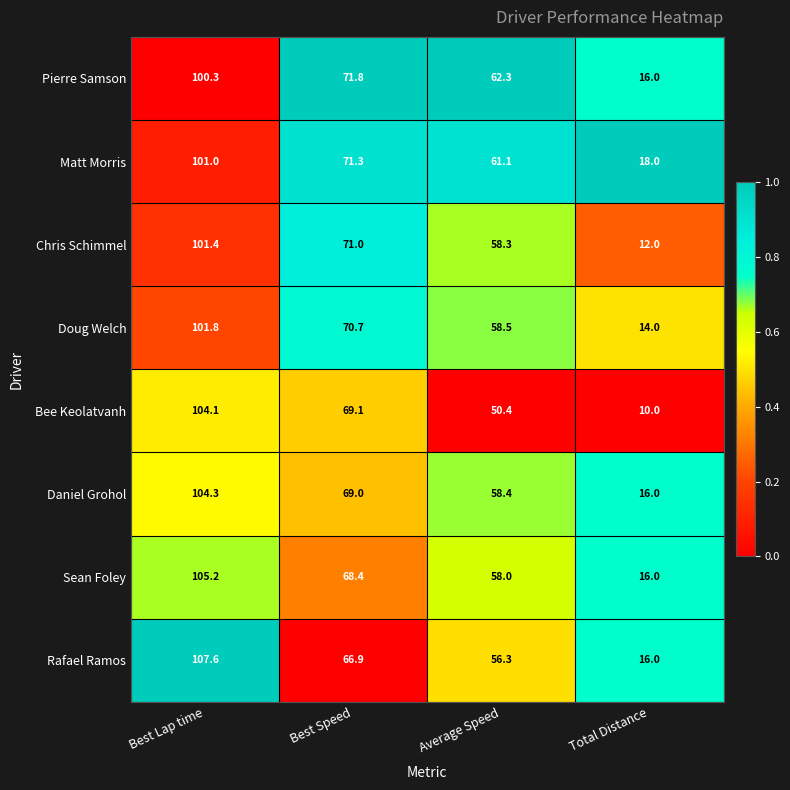

Read the Doug Welch value at Best Speed.

70.7